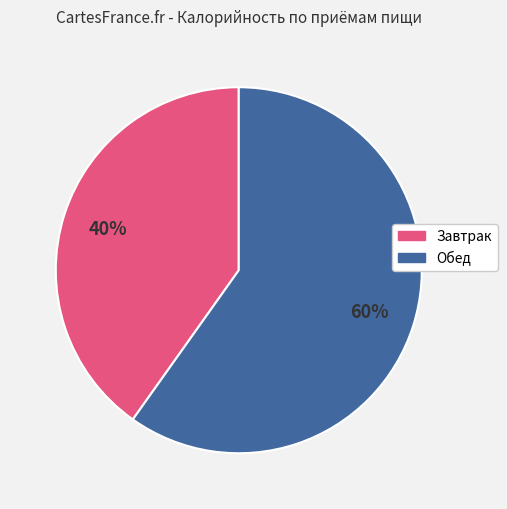

Do Завтрак and Обед together represent more than half of the pie?

Yes